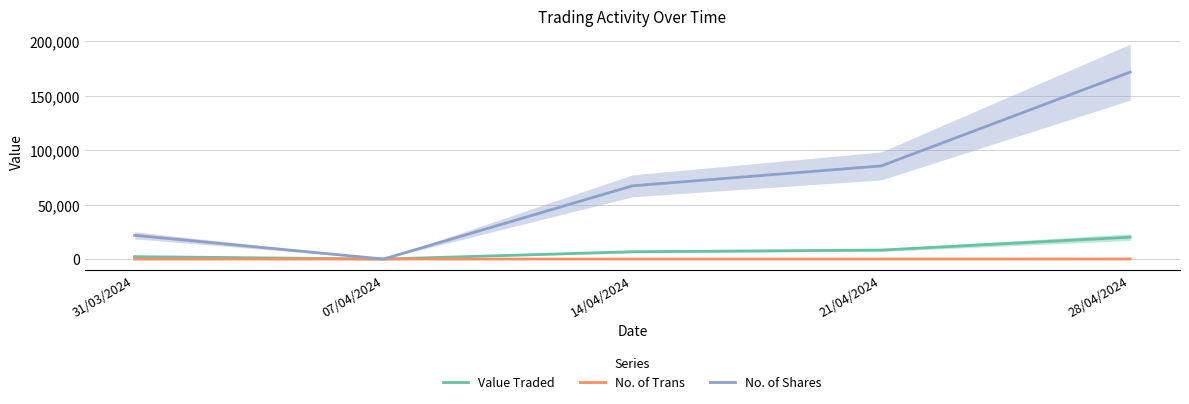

How many categories are shown in the chart?

5